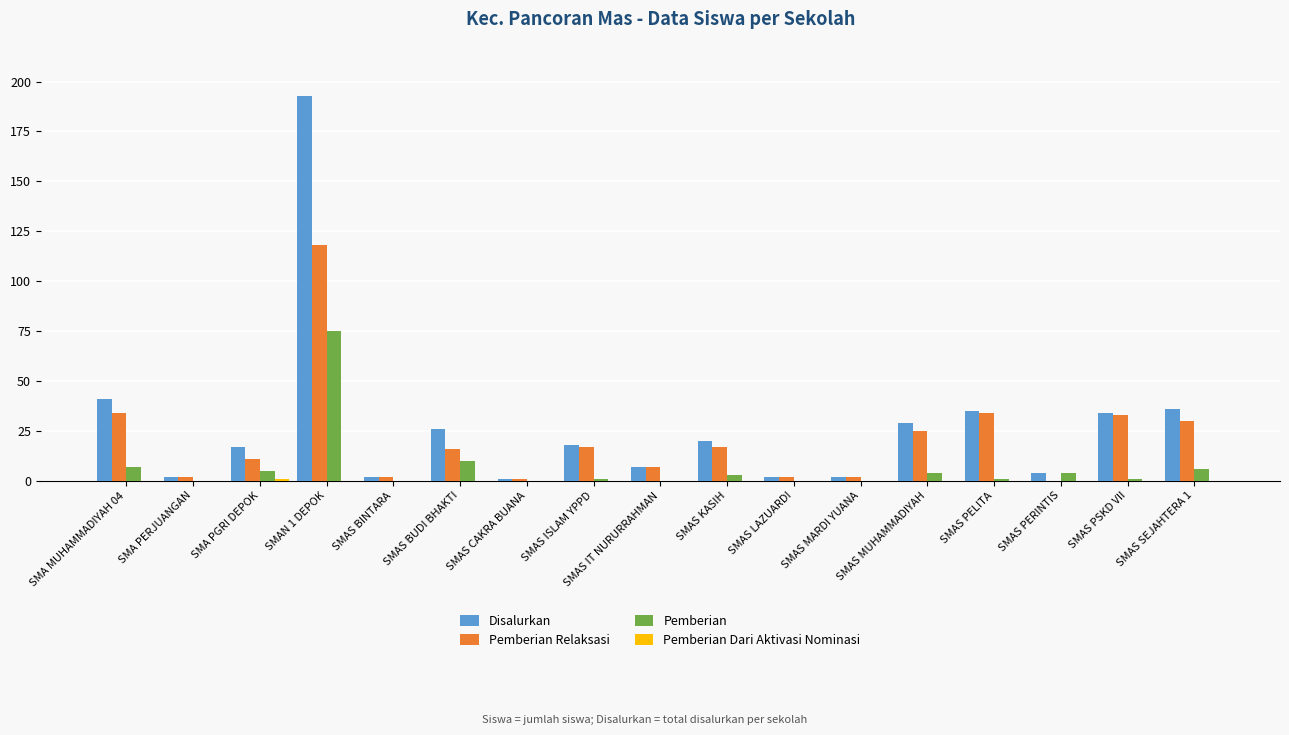

At which category is the sum across all series the highest?

SMAN 1 DEPOK